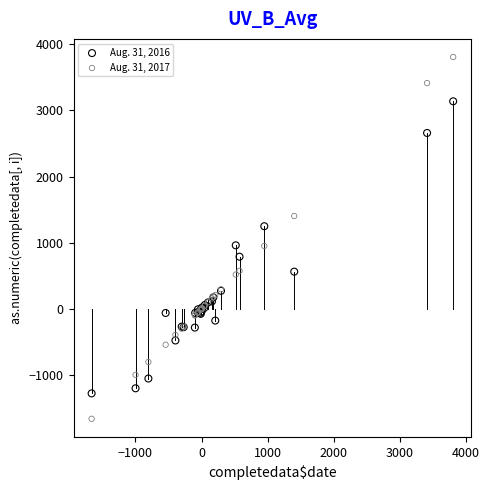

Which series reaches the minimum Y coordinate?

Aug. 31, 2017